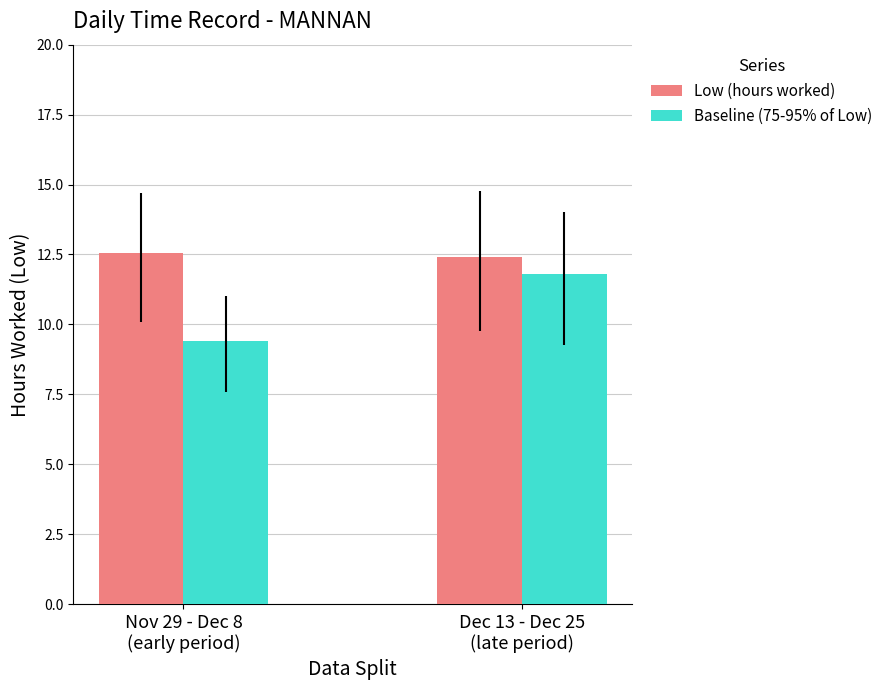

What is the label of the 2nd bar from the left?

Dec 13 - Dec 25
(late period)